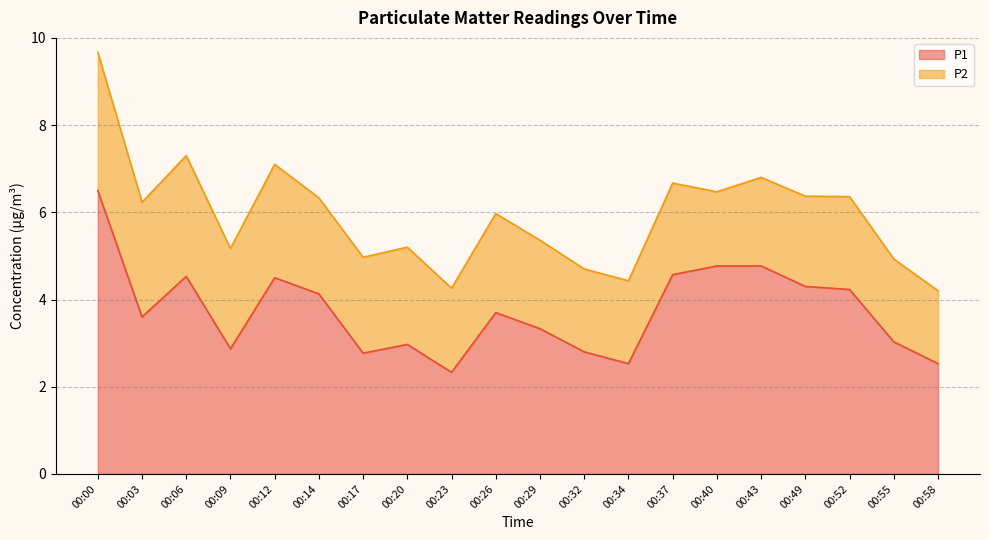

What is the change in value from 00:12 to 00:29?

-1.2